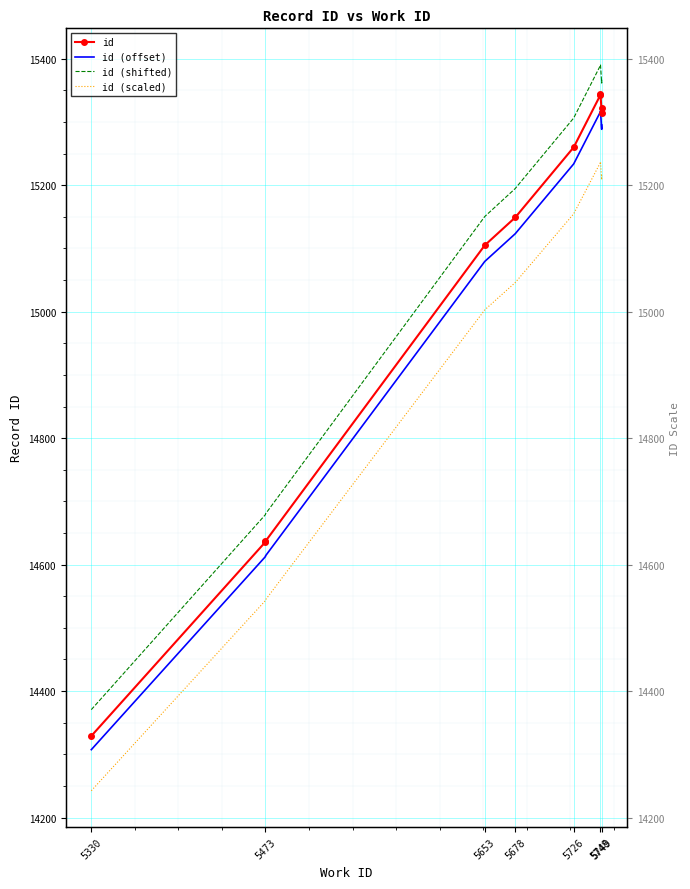

True or false: id (scaled) and id (offset) intersect in this chart.

False